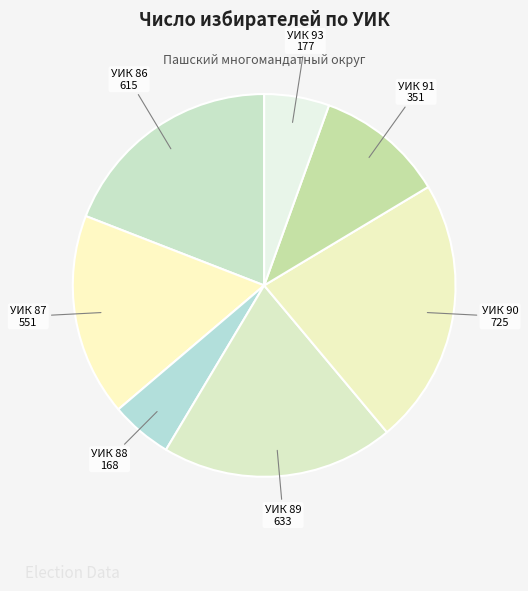

The УИК 91 slice represents 5% of the pie. True or false?

False